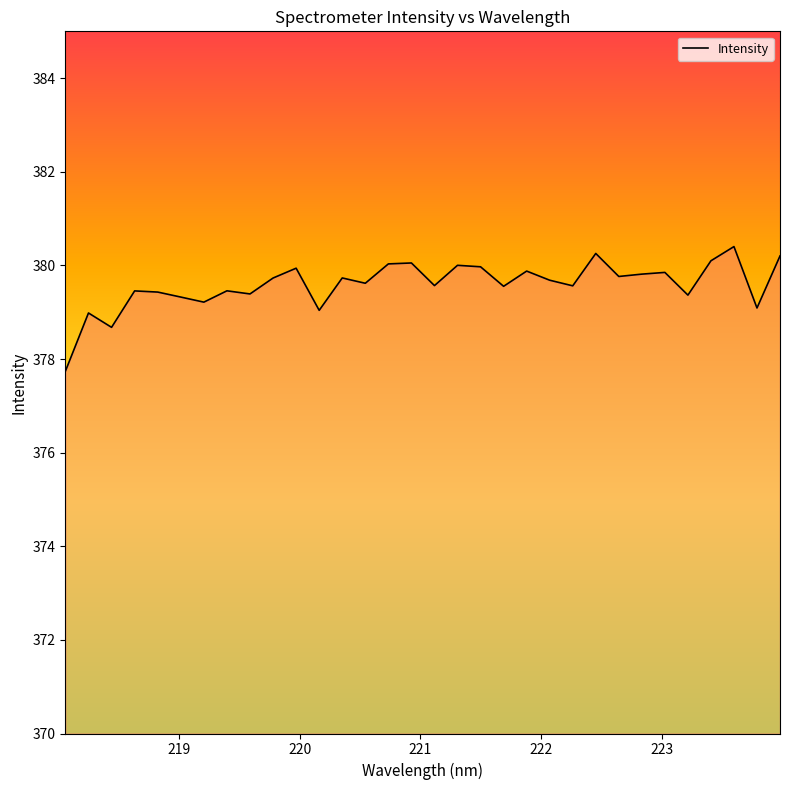

What is the smallest value displayed?

377.7